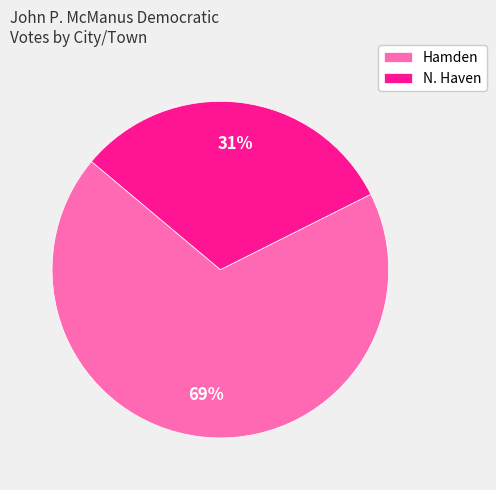

To the nearest percent, what is the average slice percentage?

50%